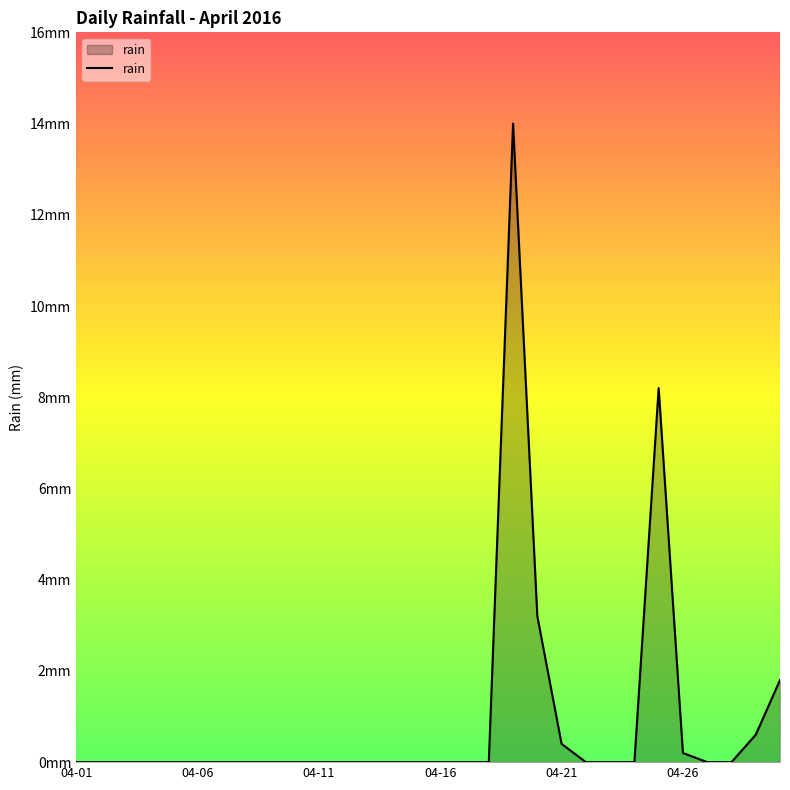

Reading left to right, transcribe all the data shown in this chart.

0.0	0.0	0.0	0.0	0.0	0.0	0.0	0.0	0.0	0.0	0.0	0.0	0.0	0.0	0.0	0.0	0.0	0.0	14.0	3.2	0.4	0.0	0.0	0.0	8.2	0.2	0.0	0.0	0.6	1.8